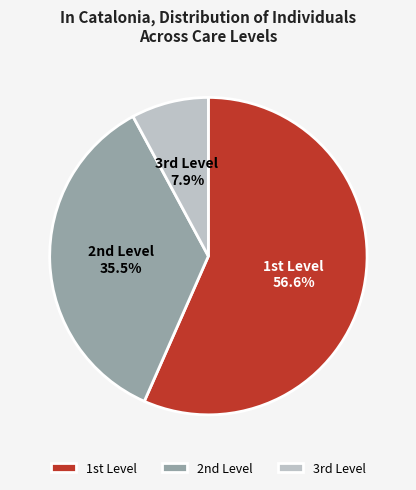

To the nearest percent, what is the difference between the largest and smallest slice percentages?

49%